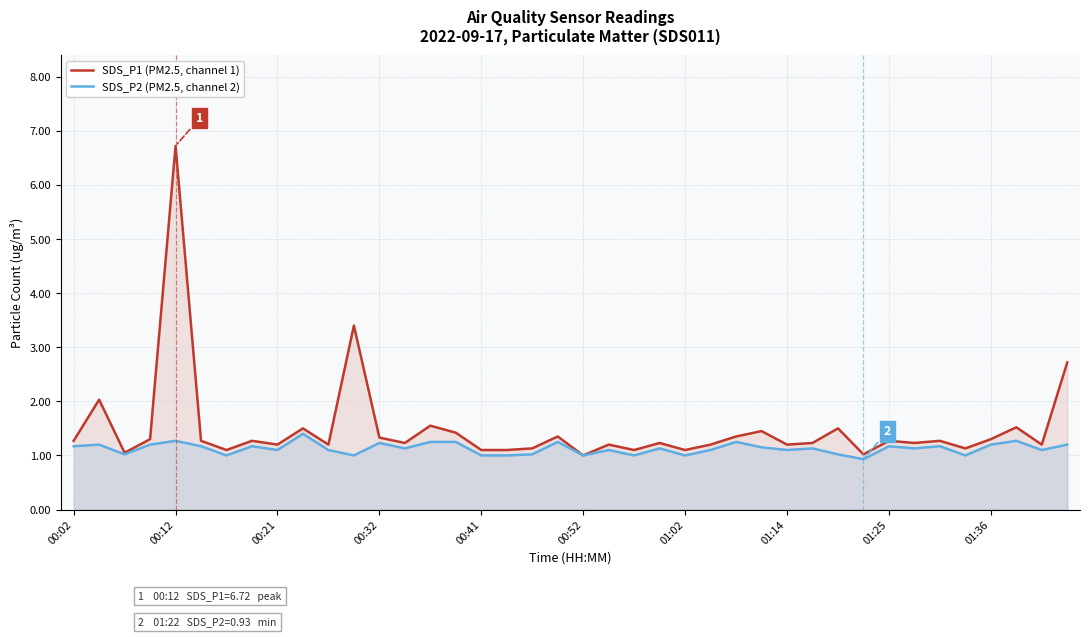

The value of SDS_P1 (PM2.5, channel 1) at 01:36 is 2.2. True or false?

False